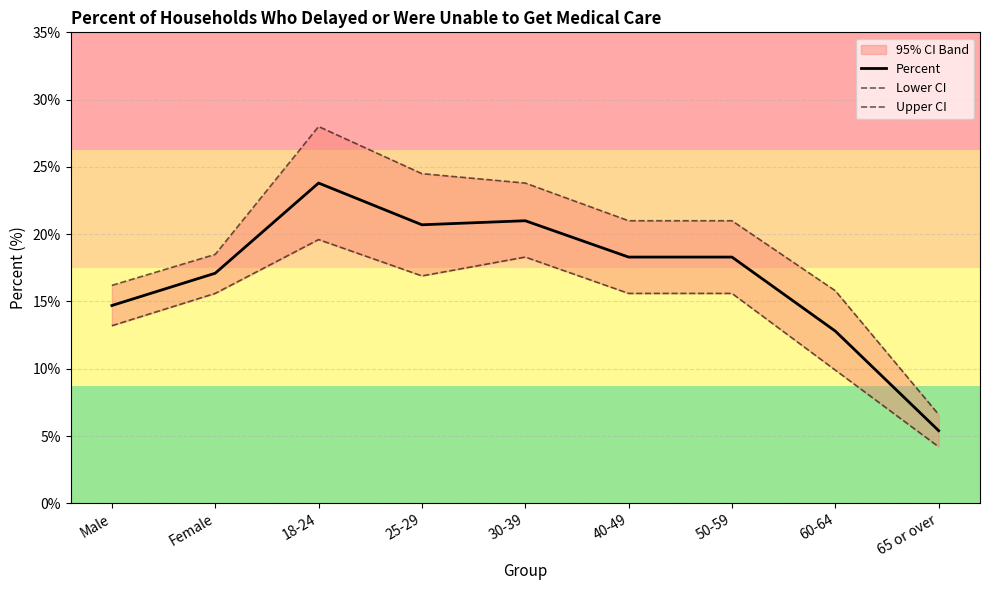

What is the label of the 9th point from the left?

65 or over